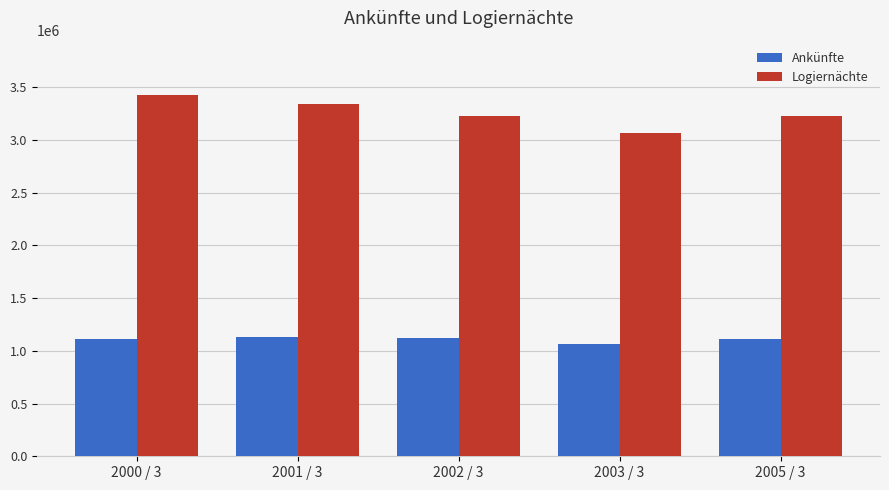

True or false: Logiernächte has a value of 5083262 at 2000 / 3.

False